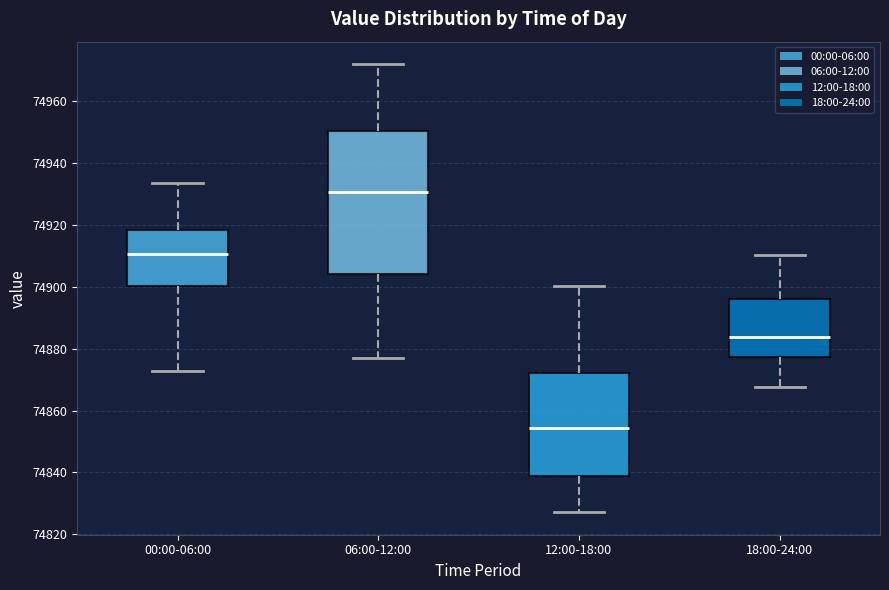

Reading left to right, transcribe this box plot: for each box, give where its median line is, the range the box spans, and where its two whiskers end, as read against the y-axis. The values are not printed on the chart, so give them approximately, as read against the axis.

00:00-06:00: median 74910, box 74900 to 74918, whiskers 74872 to 74934
06:00-12:00: median 74930, box 74904 to 74950, whiskers 74876 to 74972
12:00-18:00: median 74854, box 74838 to 74872, whiskers 74828 to 74900
18:00-24:00: median 74884, box 74878 to 74896, whiskers 74868 to 74910